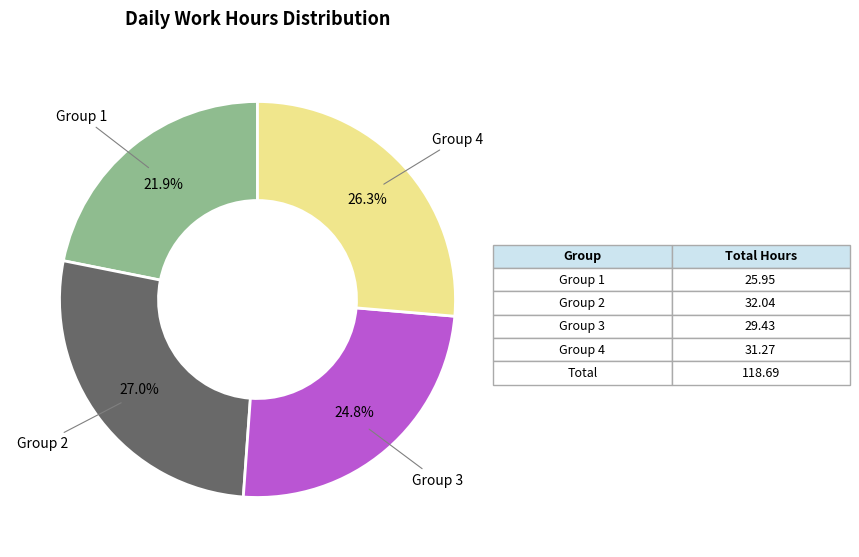

Rank the categories by value from highest to lowest.

Group 2, Group 4, Group 3, Group 1